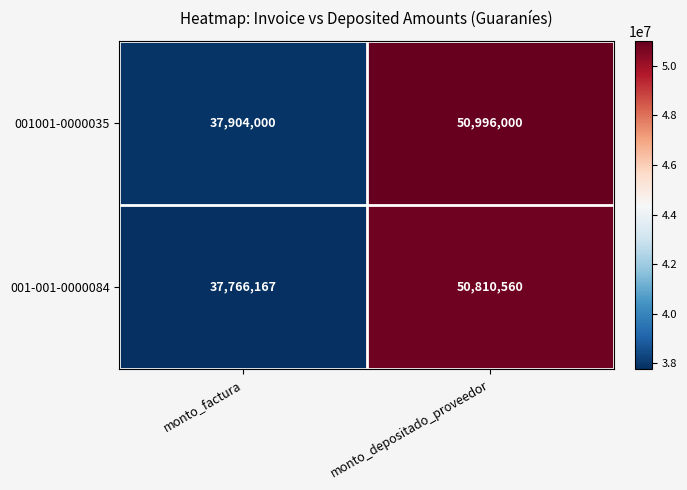

Which category has the lowest value across all series?

monto_factura